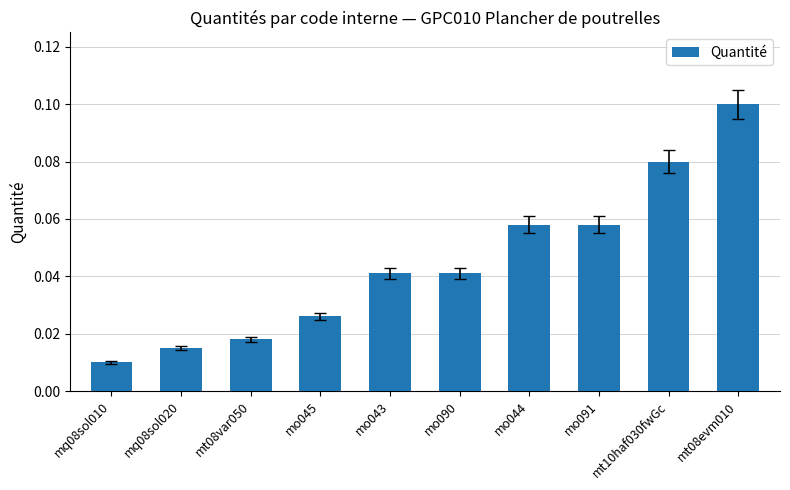

What is the sum of all values?

0.4